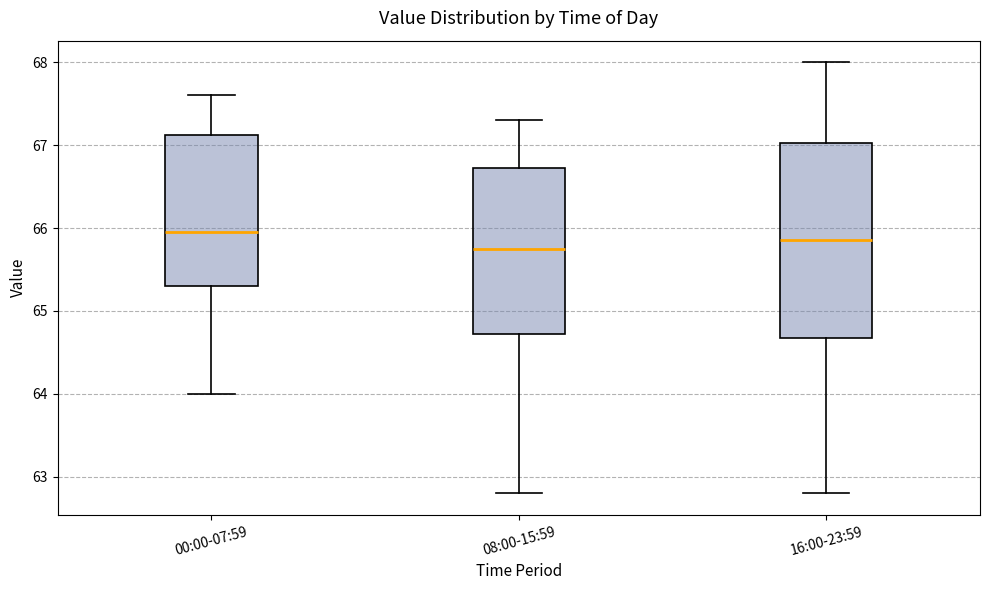

Reading left to right, read every box against the y-axis: the position of its median line, the range the box covers, and the ends of its whiskers. The values are not printed on the chart, so give them approximately, as read against the axis.

00:00-07:59: median 66.0, box 65.3 to 67.1, whiskers 64.0 to 67.6
08:00-15:59: median 65.8, box 64.7 to 66.7, whiskers 62.8 to 67.3
16:00-23:59: median 65.9, box 64.7 to 67.0, whiskers 62.8 to 68.0